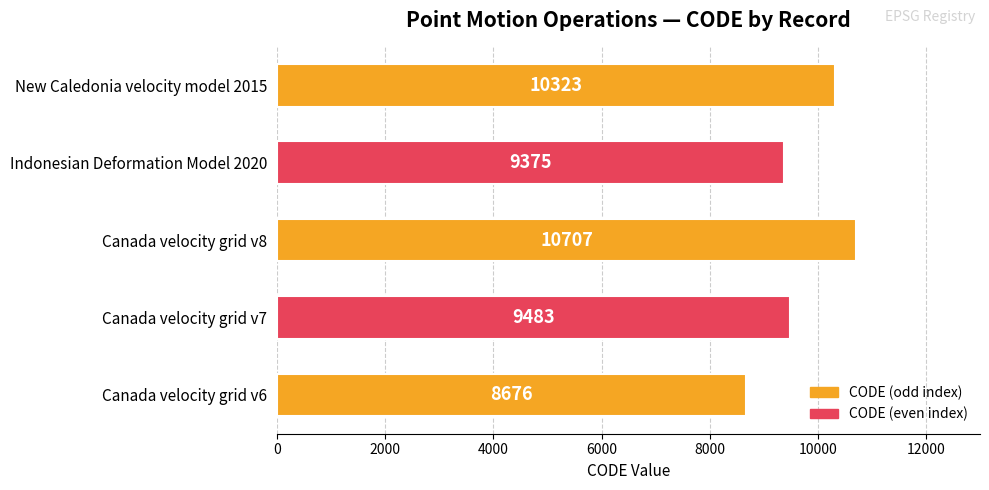

How many data points does each series have?

5